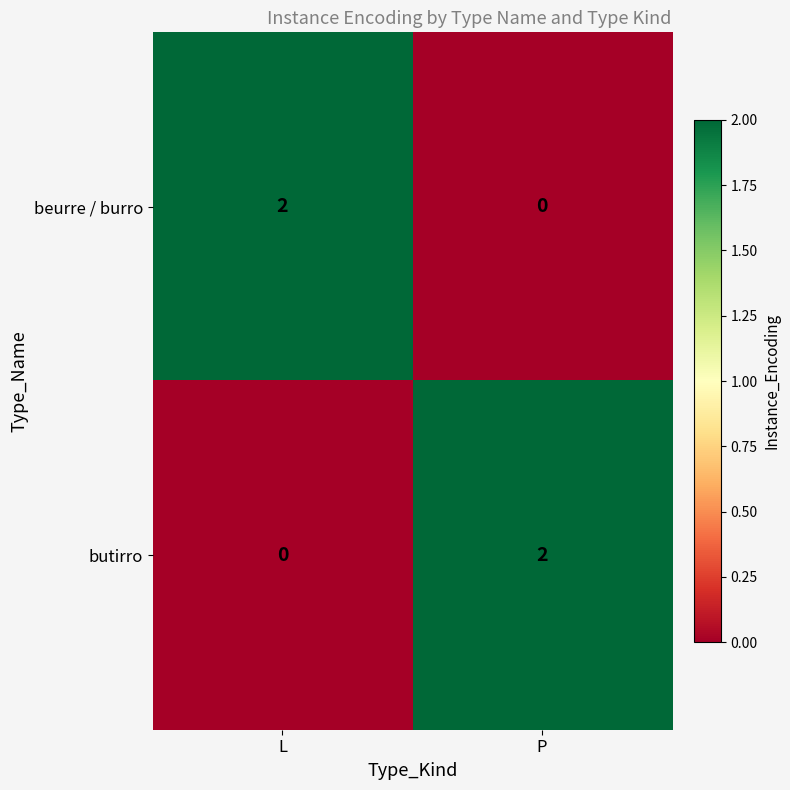

Reading left to right, transcribe all the data shown in this chart.

beurre / burro: L=2	P=0
butirro: L=0	P=2